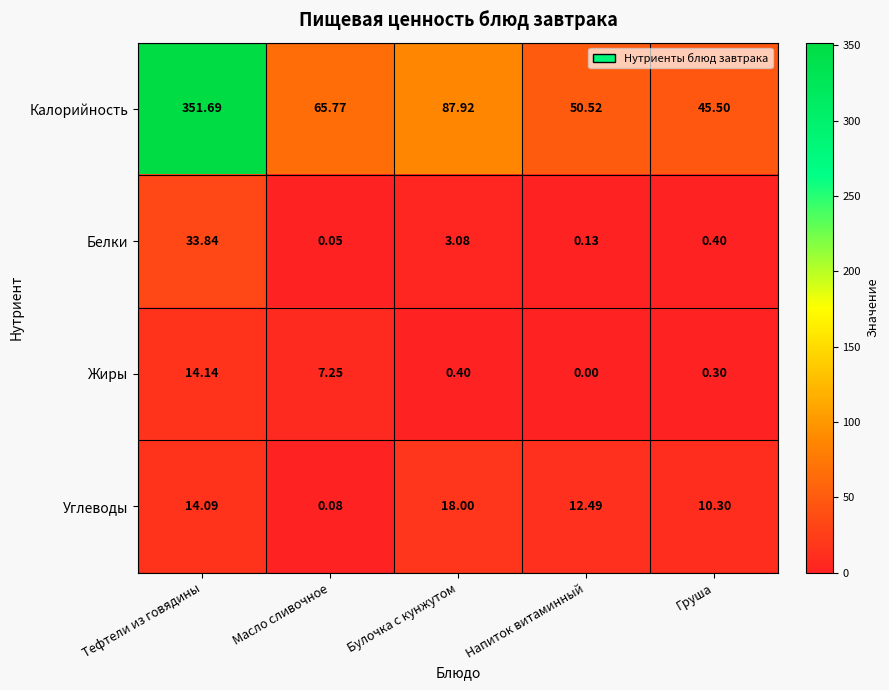

Where is Жиры nearest to the value 7?

Масло сливочное